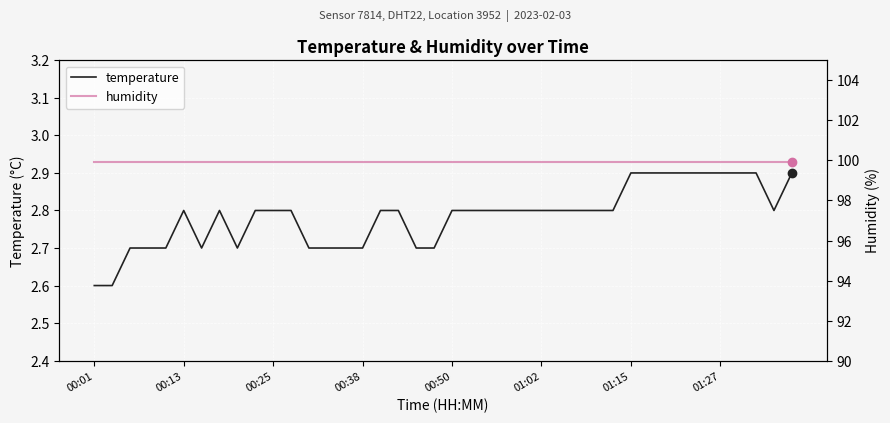

List the series in order of their peak value, highest first.

humidity, temperature